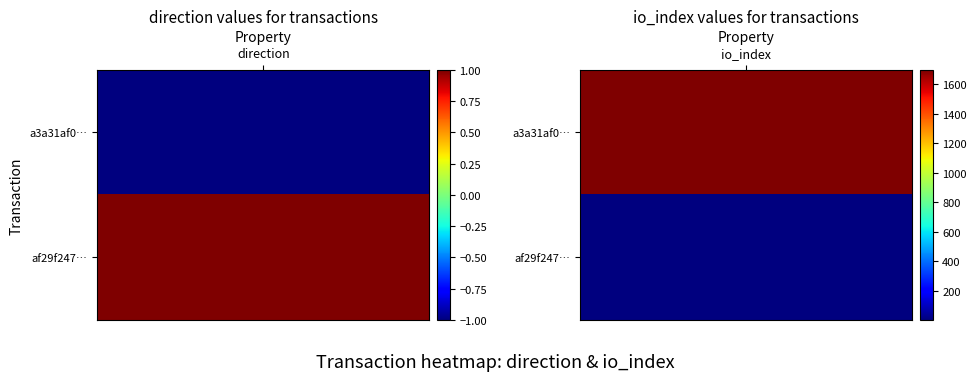

True or false: af29f2478742d55d6ead5ae59f90b54f2e8989f has a value of 1 at 1.

False